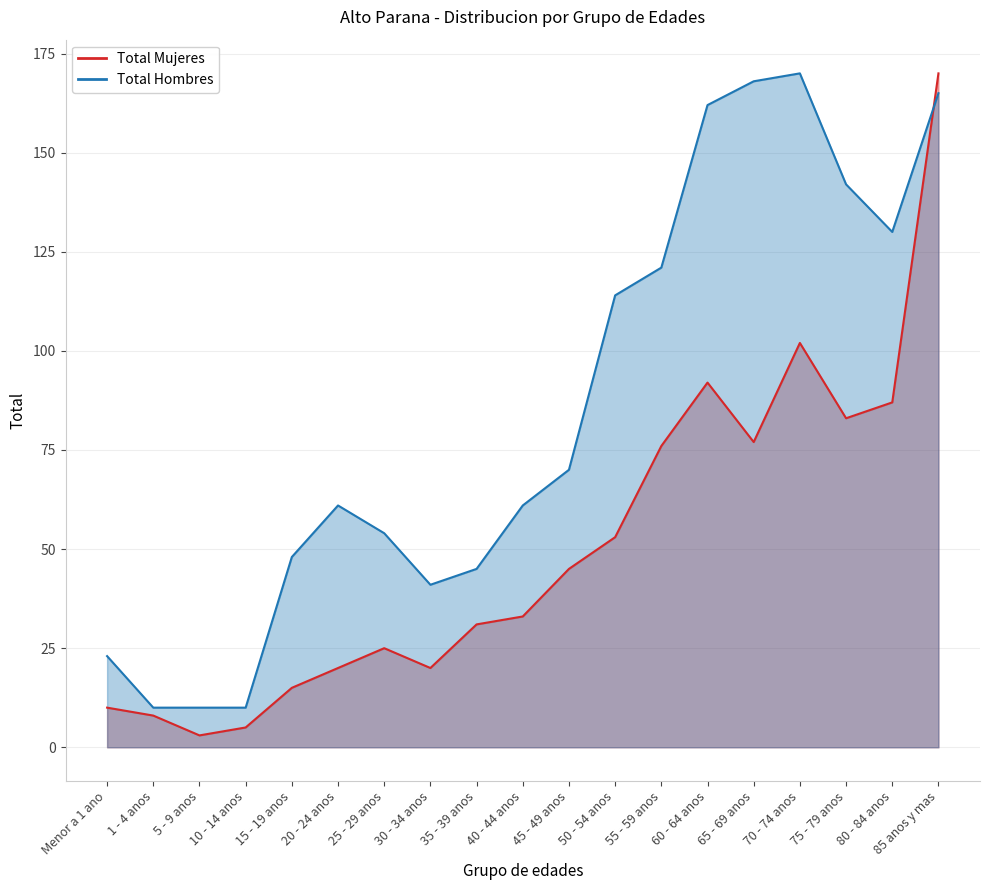

What is the spread (max minus min) of values at Menor a 1 ano?

13